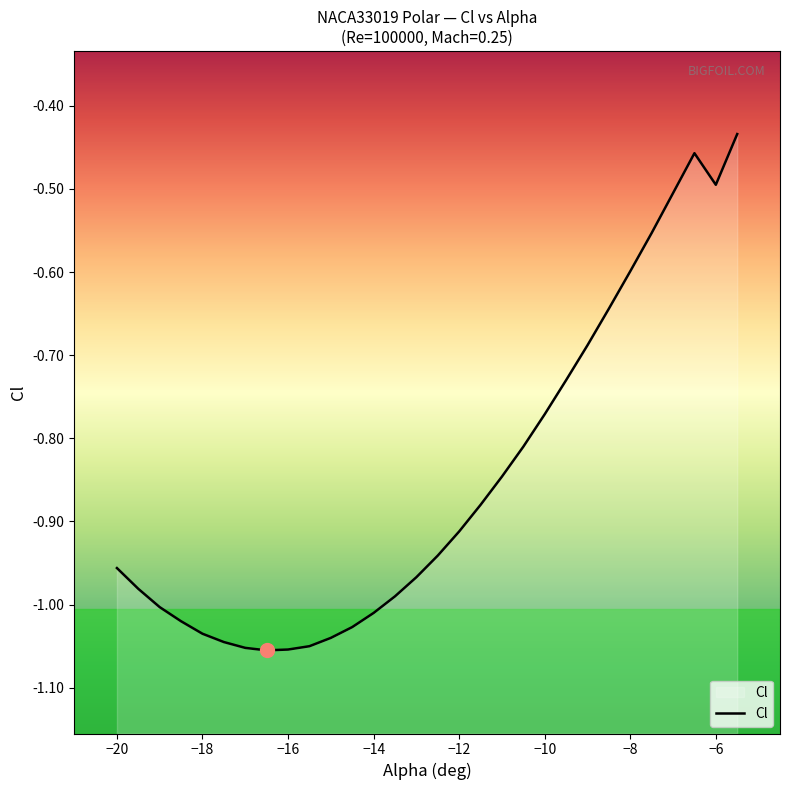

True or false: there are more than 1 points higher than both neighbors.

False